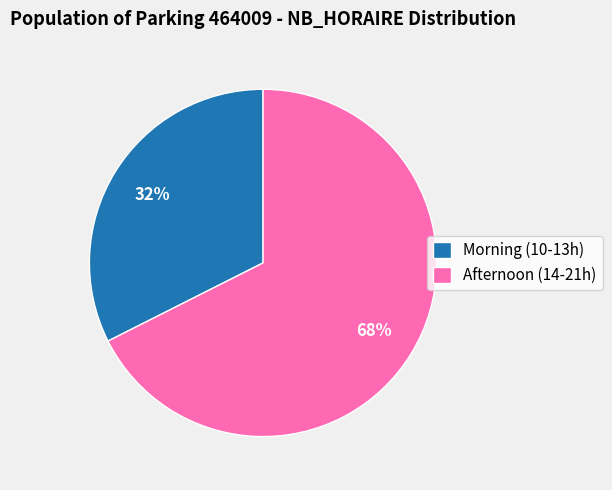

Is there any slice that represents more than half of the pie?

Yes